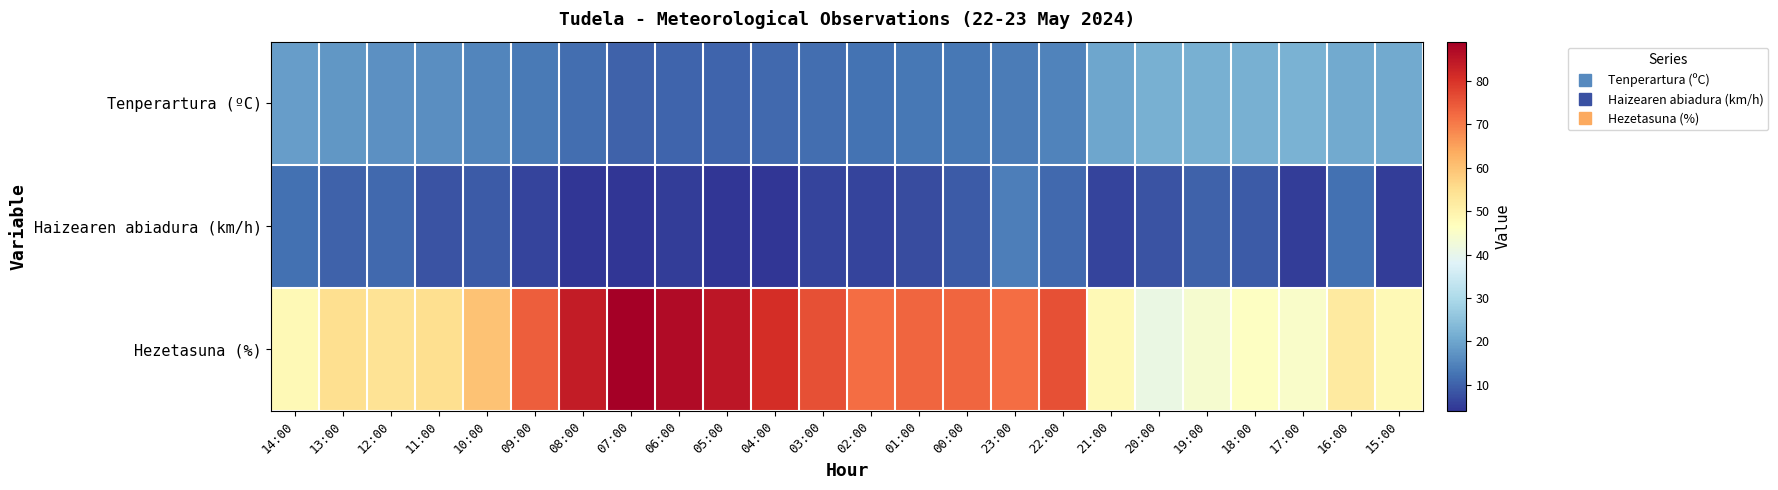

What is the spread (max minus min) of values at 10:00?

51.0